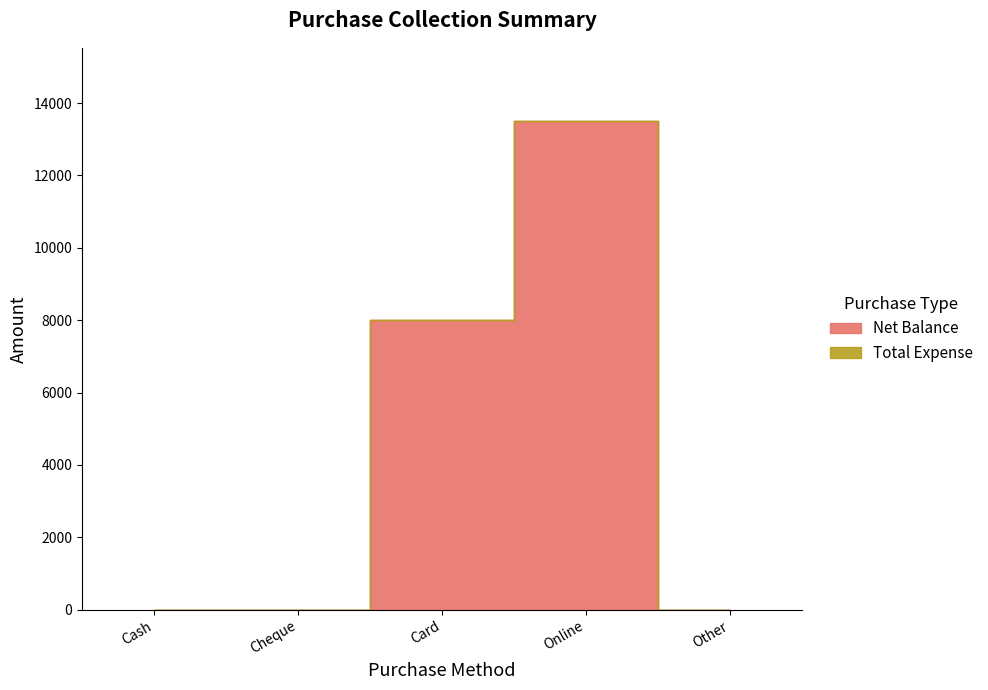

Where is the first local maximum?

Online